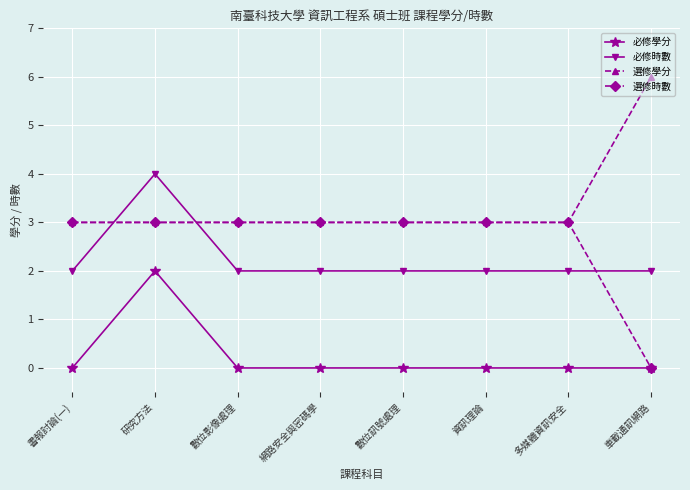

What value does the 必修時數 series have at 車載通訊網路?

2